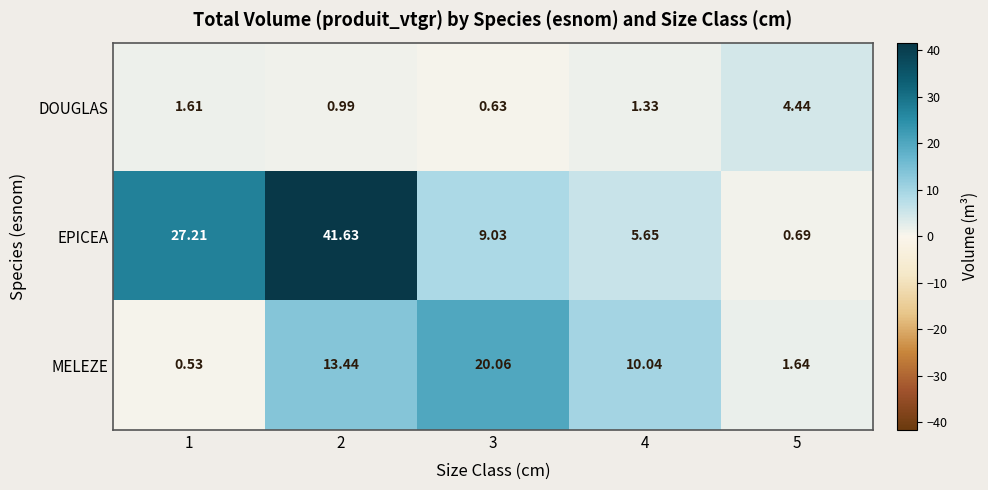

List the series in order of their overall mean, lowest first.

DOUGLAS, MELEZE, EPICEA